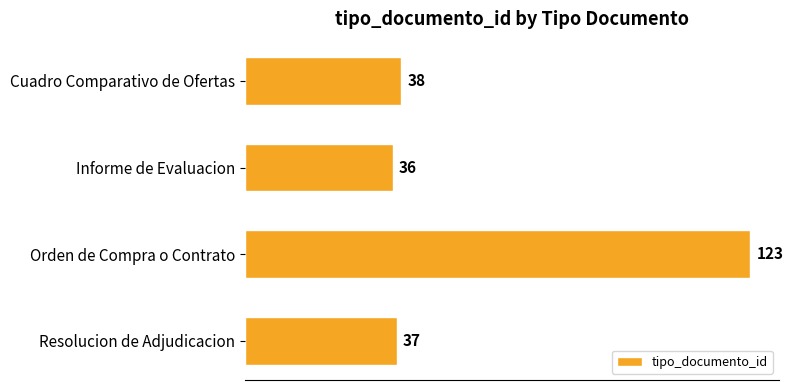

Which category has the lowest value across all series?

Informe de Evaluacion